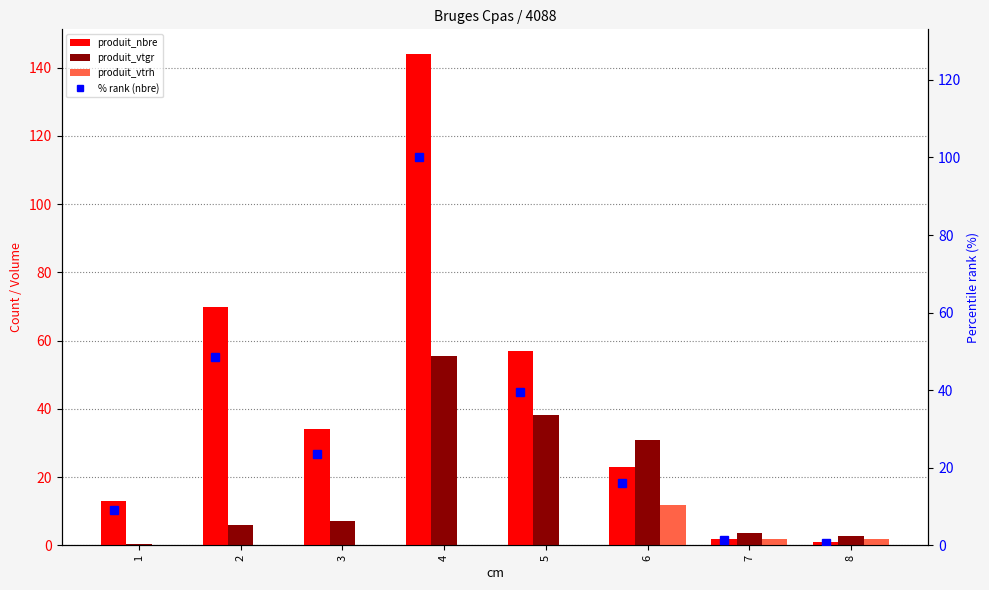

At how many categories does at least one series exceed 115?

1